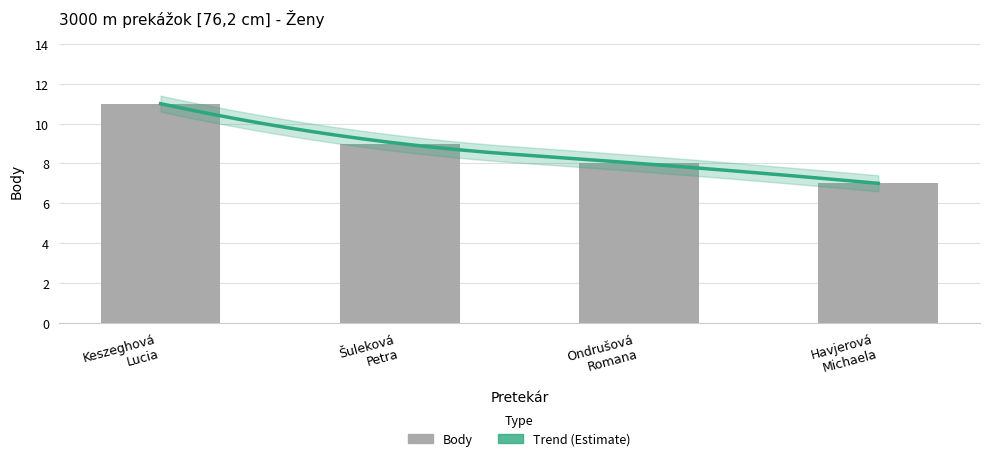

What is the smallest value displayed?

7